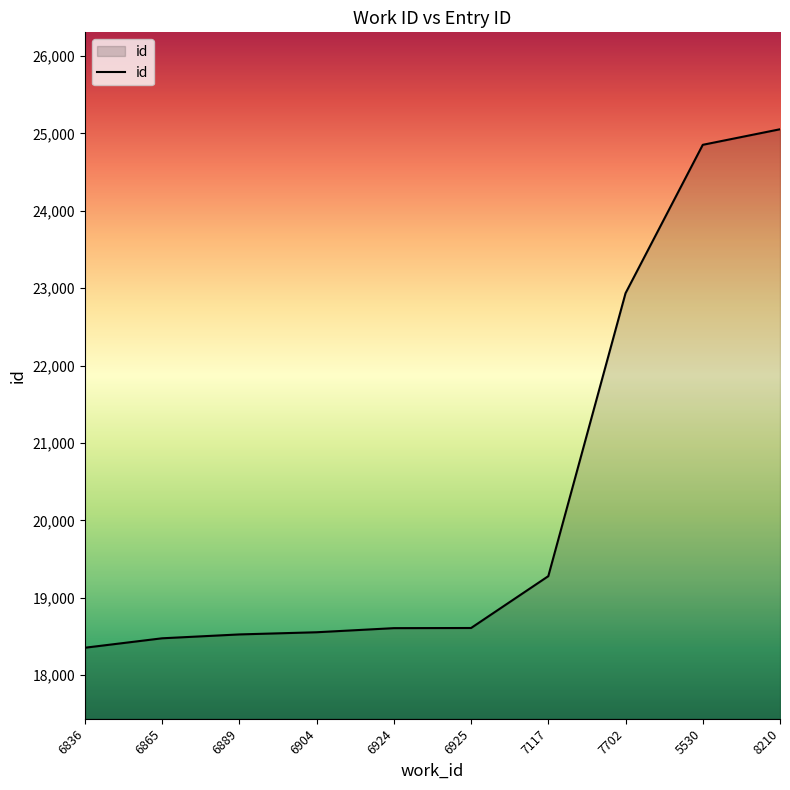

Which category has the lowest value across all series?

6836